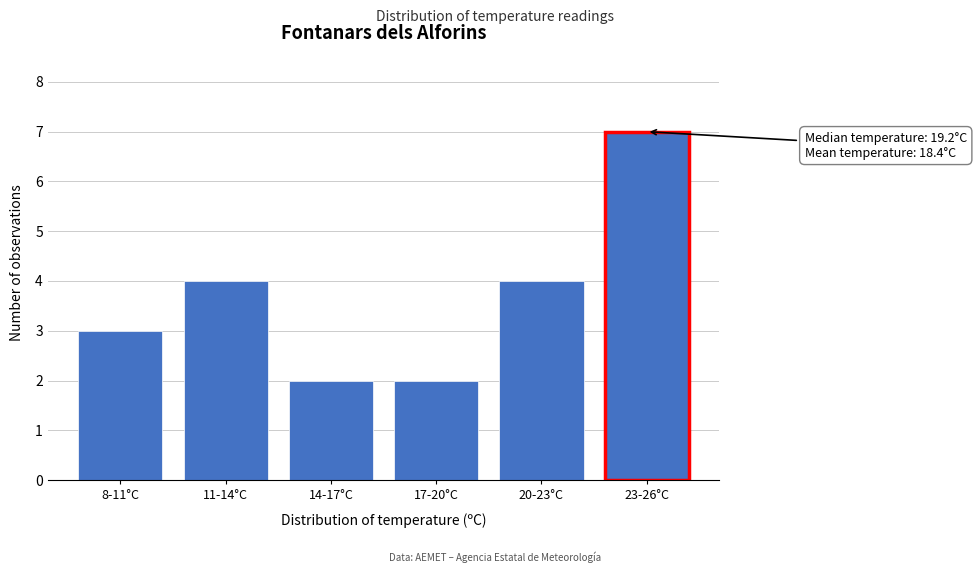

Reading left to right, what are all the values shown in this chart?

8-11°C=3	11-14°C=4	14-17°C=2	17-20°C=2	20-23°C=4	23-26°C=7